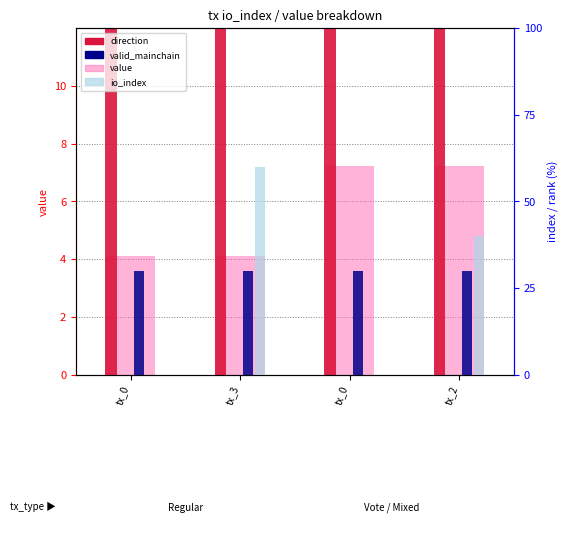

True or false: direction has a value of 150.0 at tx_2.

True